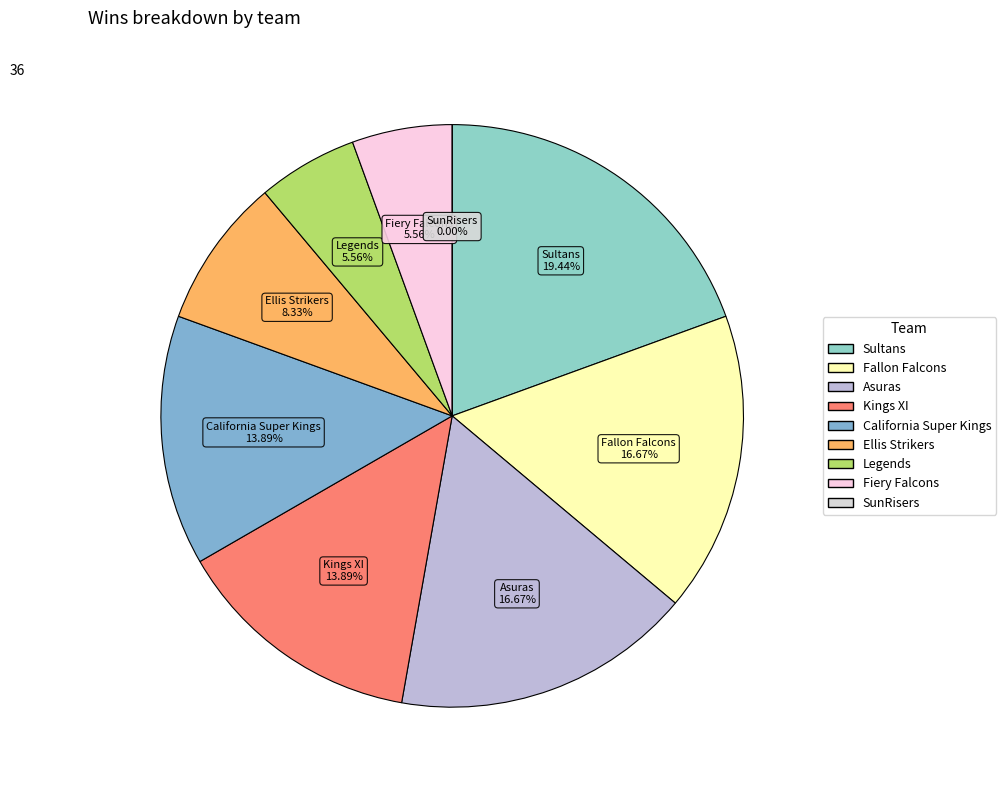

To the nearest percent, what is the difference between the largest and smallest slice percentages?

19%